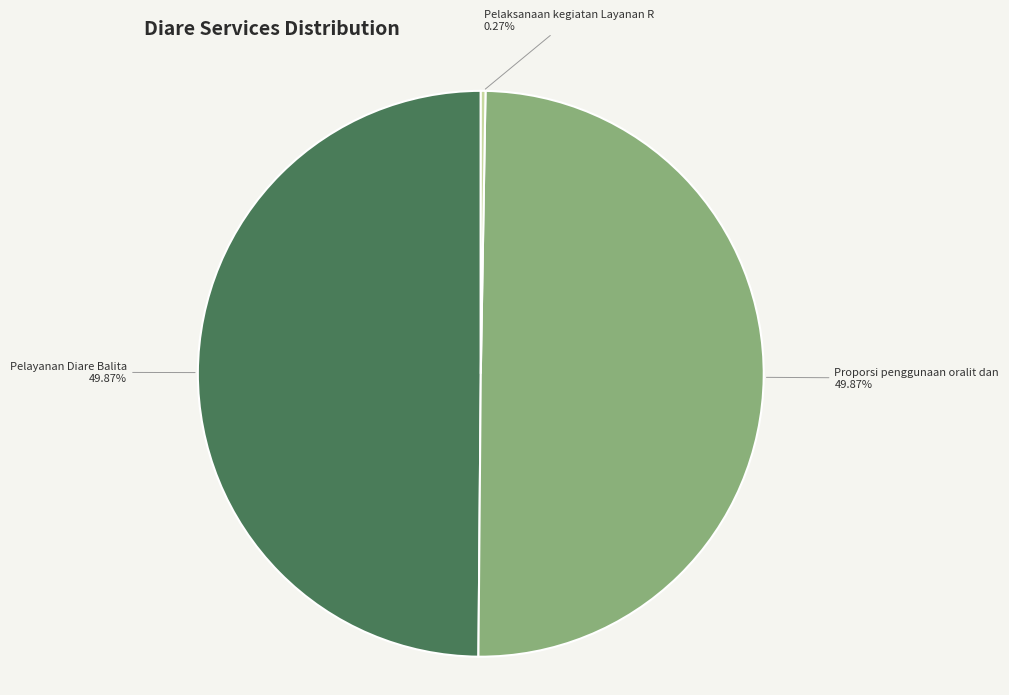

Is there any slice that represents more than half of the pie?

No